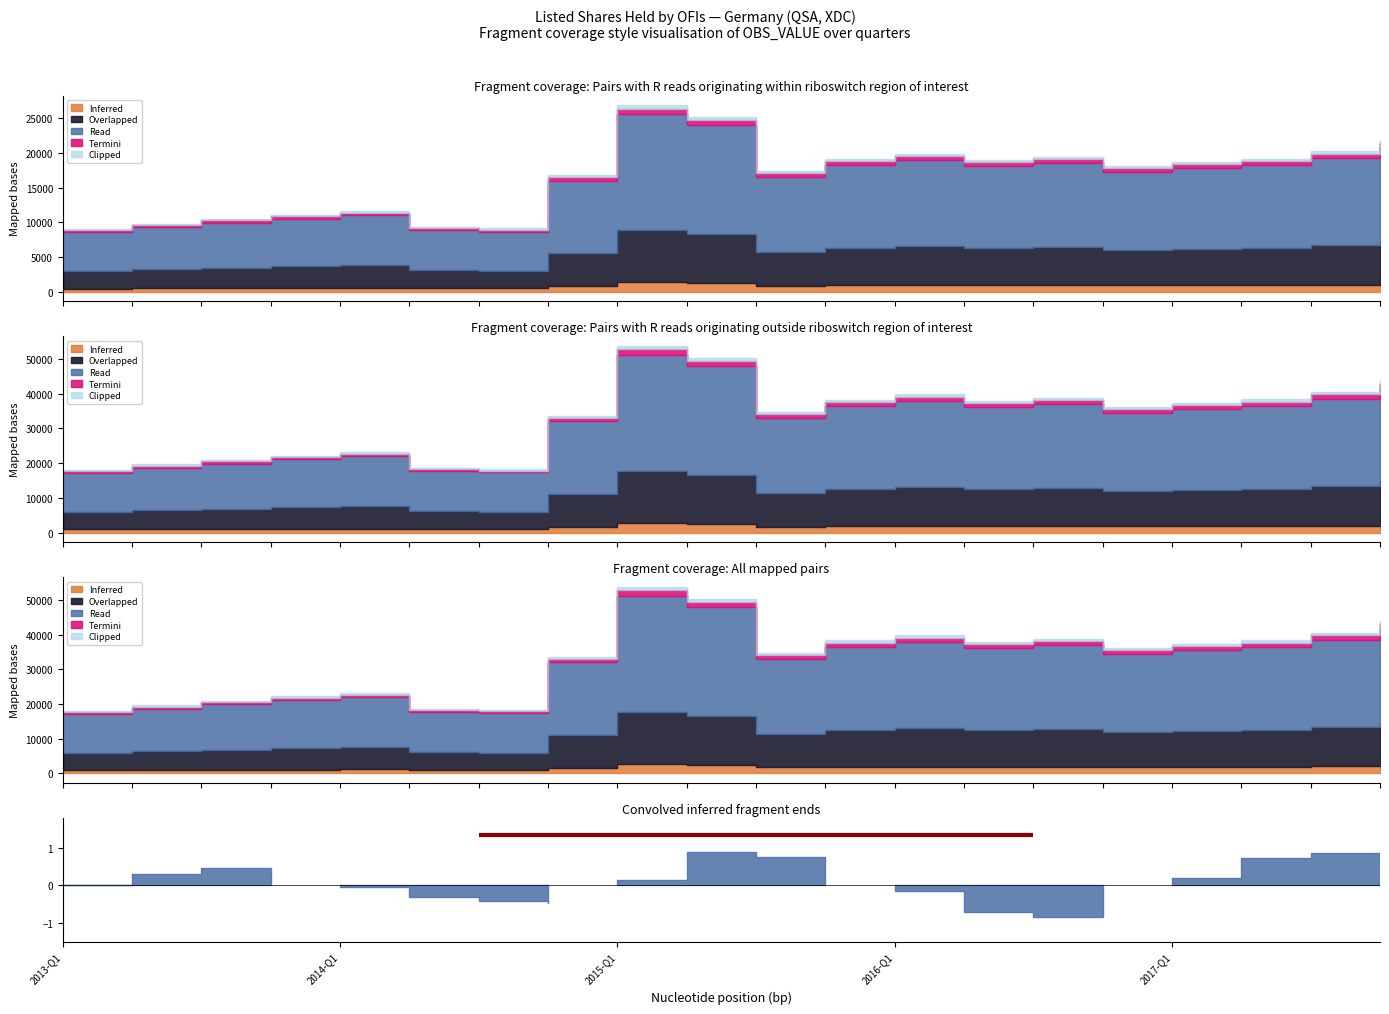

How many points are higher than both their immediate neighbors (excluding endpoints)?

4